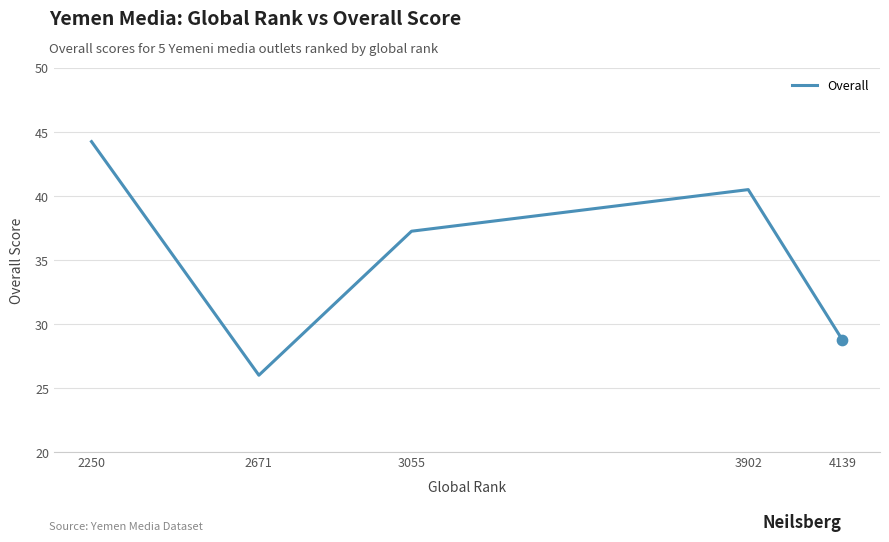

What is the change in value from 2250 to 3055?

-7.0